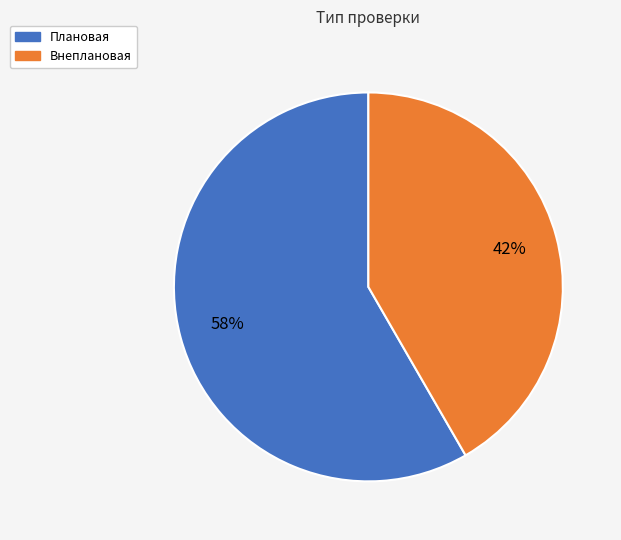

How many segments does this pie chart have?

2